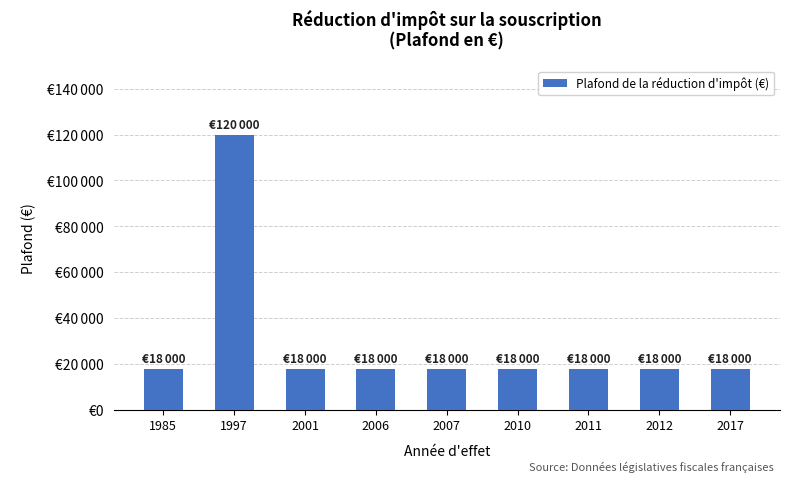

Does the chart contain any negative values?

No